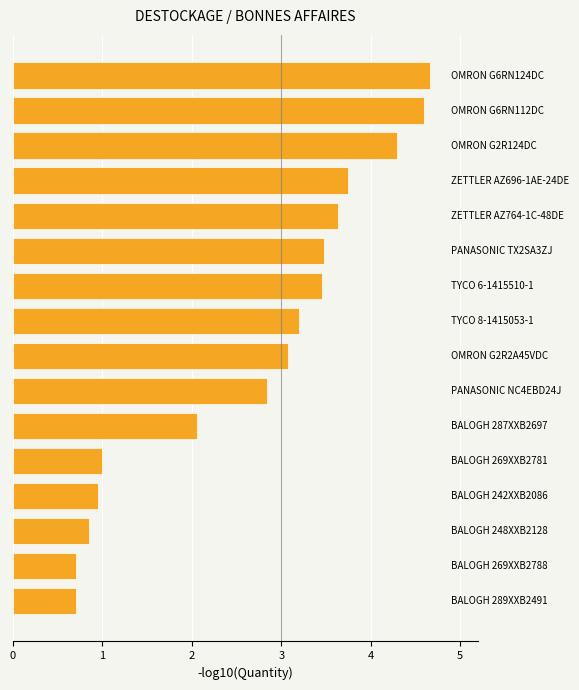

What is the sum of all values?

43.3